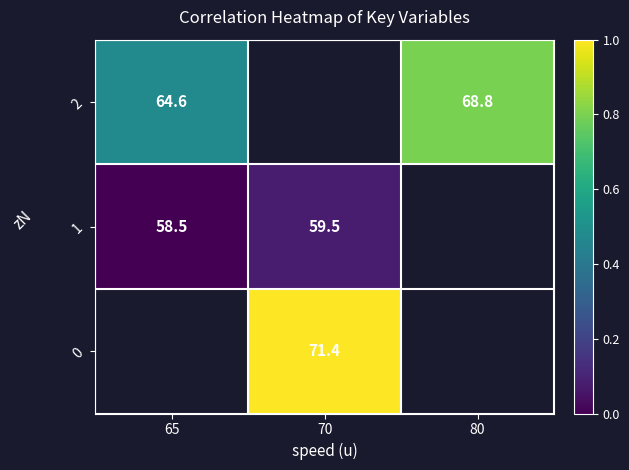

Is the value of row_0 at 70 greater than the value of row_2 at 65?

No